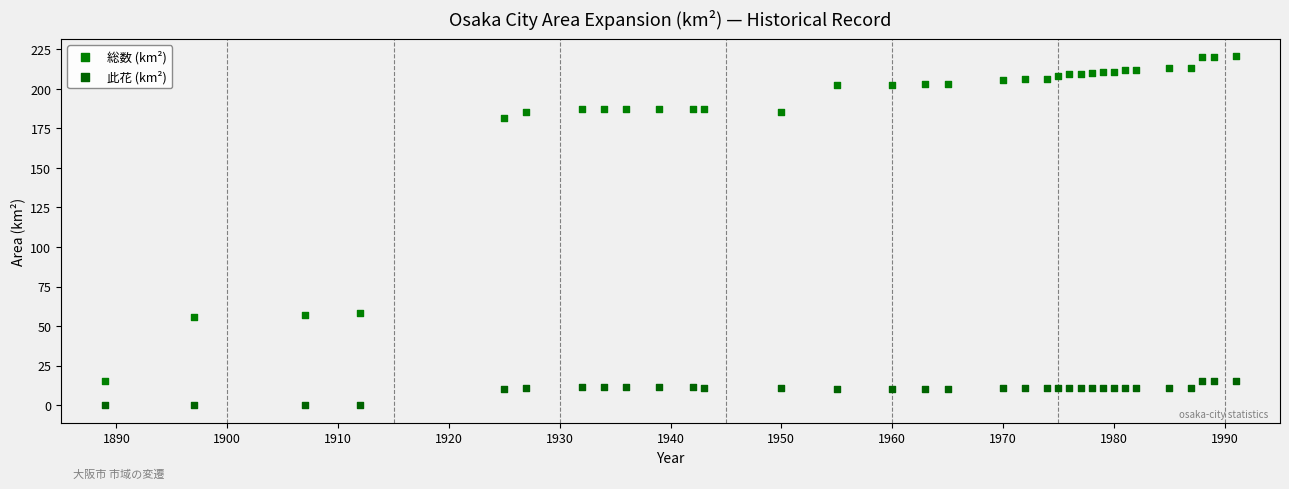

Which series has the widest spread of Y values?

総数 (km²)